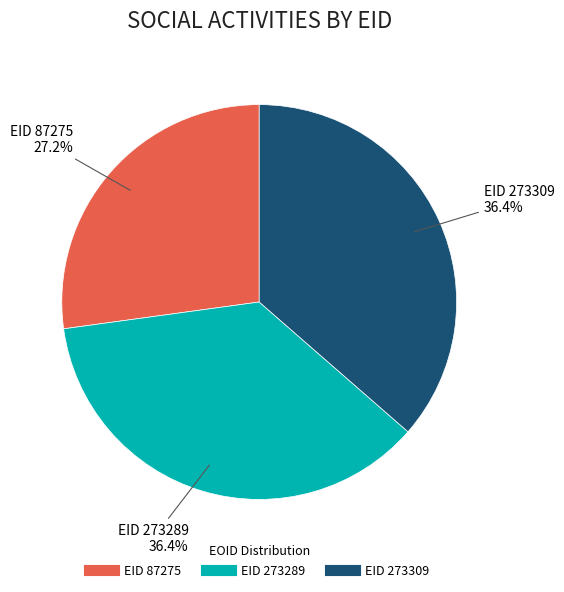

What is the smallest slice in the pie chart?

87275